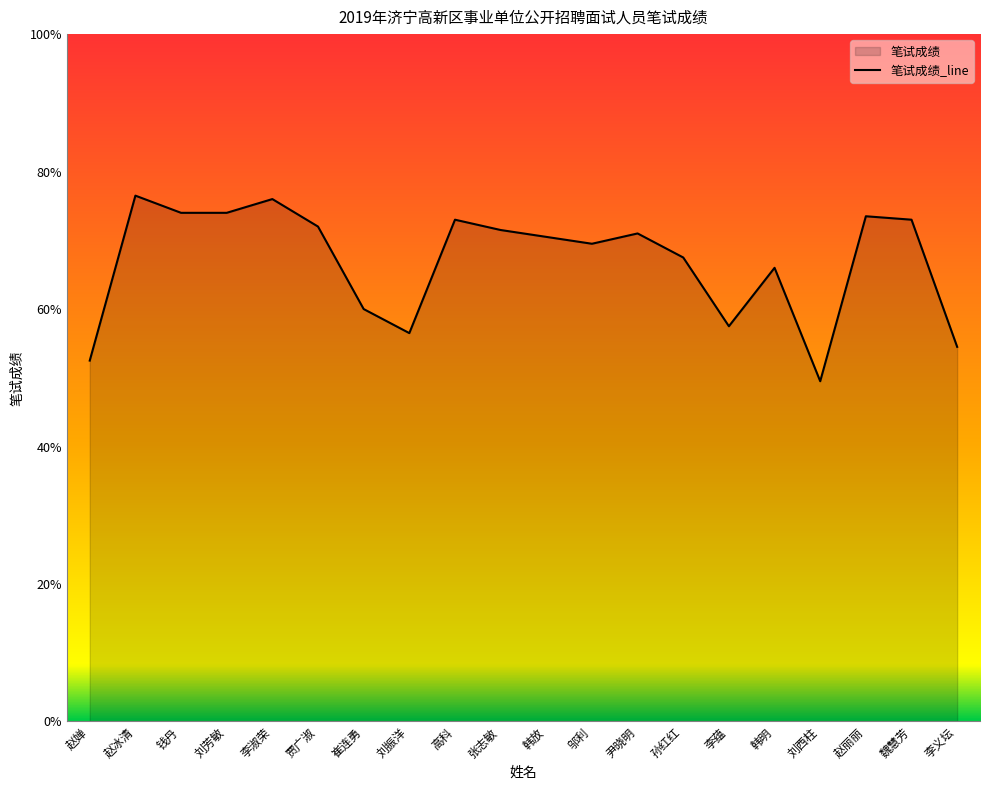

Reading left to right, list all the values displayed in this chart.

52.5	76.5	74.0	74.0	76.0	72.0	60.0	56.5	73.0	71.5	70.5	69.5	71.0	67.5	57.5	66.0	49.5	73.5	73.0	54.5